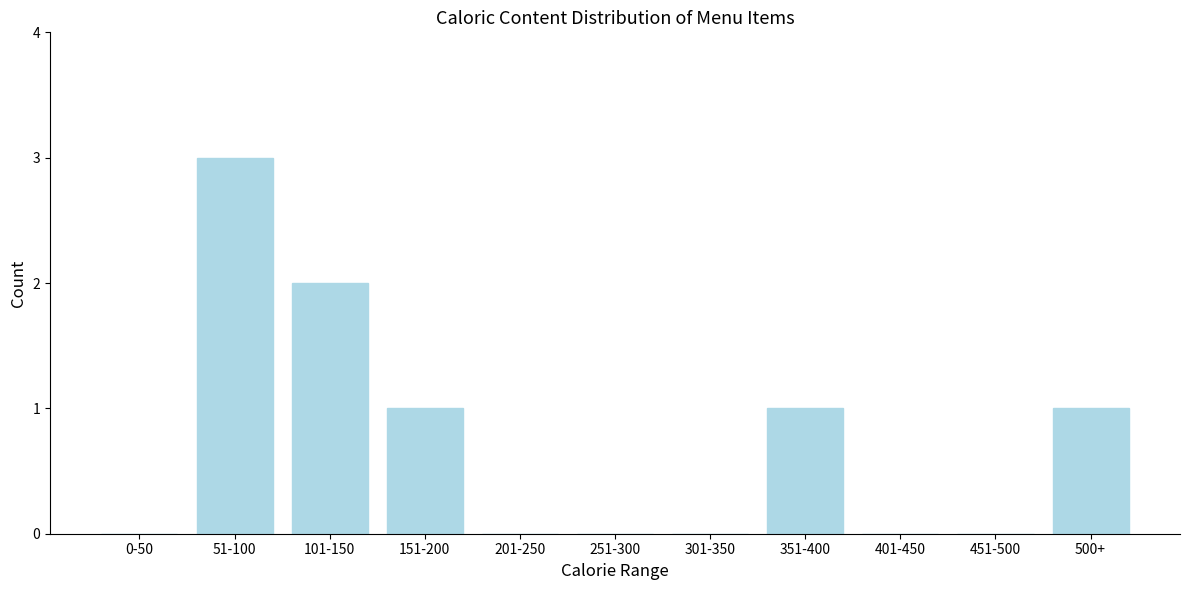

Reading right to left, transcribe all the data shown in this chart.

500+=1	451-500=0	401-450=0	351-400=1	301-350=0	251-300=0	201-250=0	151-200=1	101-150=2	51-100=3	0-50=0